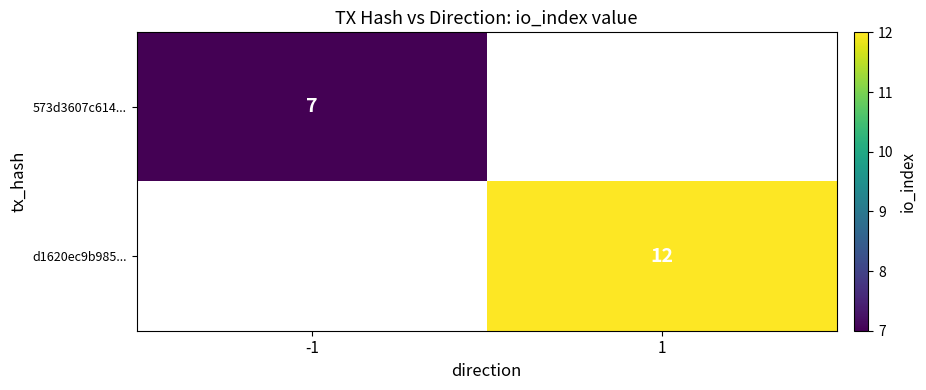

Is the value of 573d3607c614... at -1 greater than the value of d1620ec9b985... at 1?

No